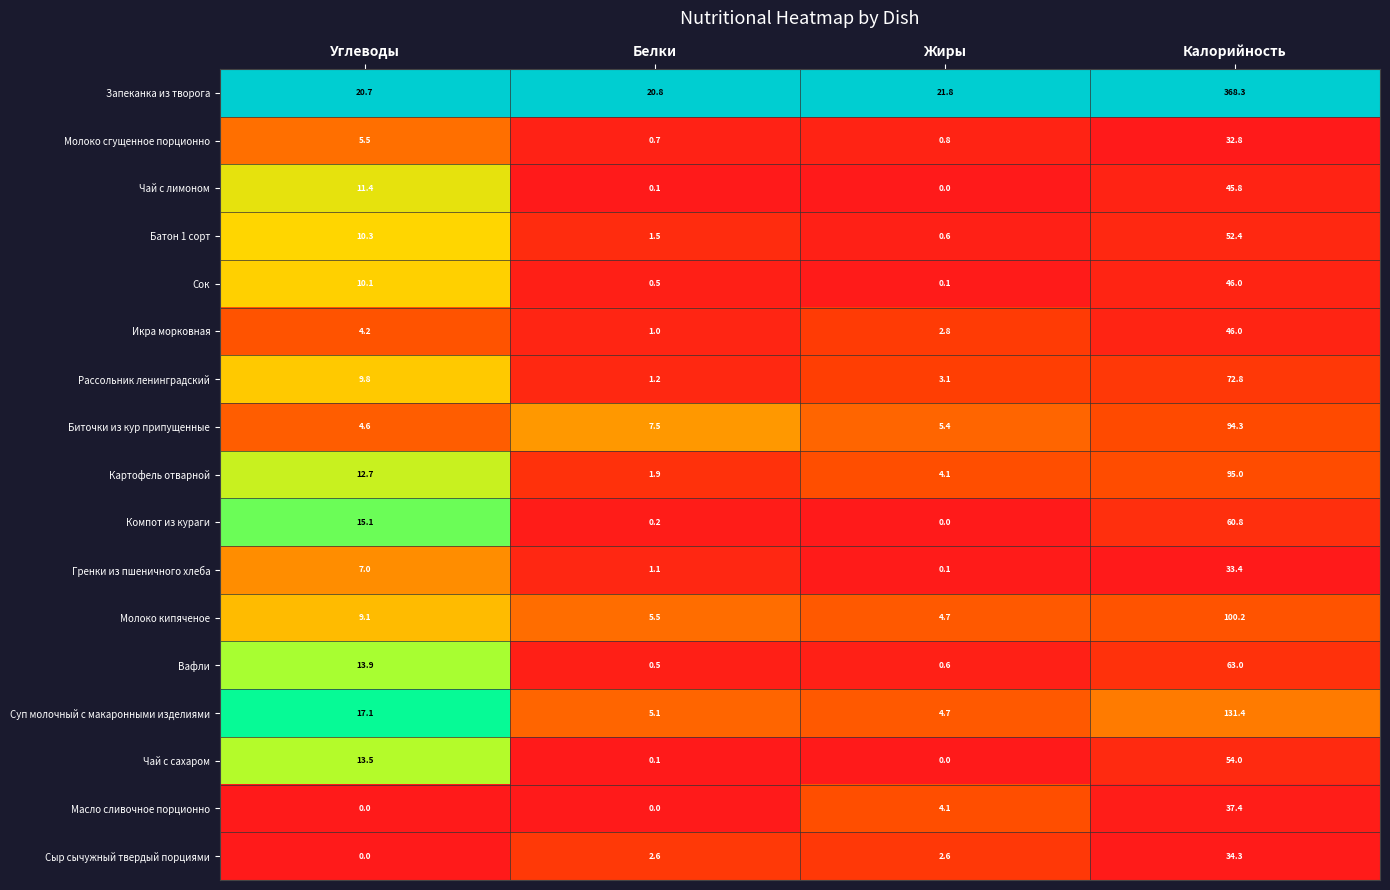

What is the approximate value of Икра морковная at Белки?

1.0